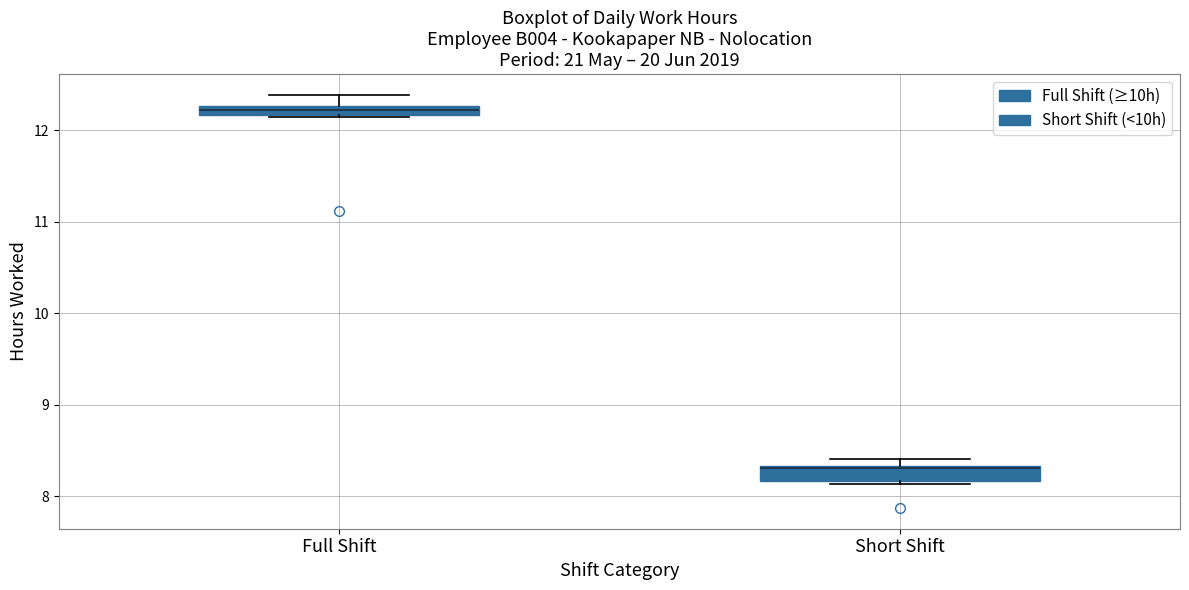

Where is the lower edge of the box for Short Shift on the y-axis? The values are not printed on the chart, so give them approximately, as read against the axis.

8.2